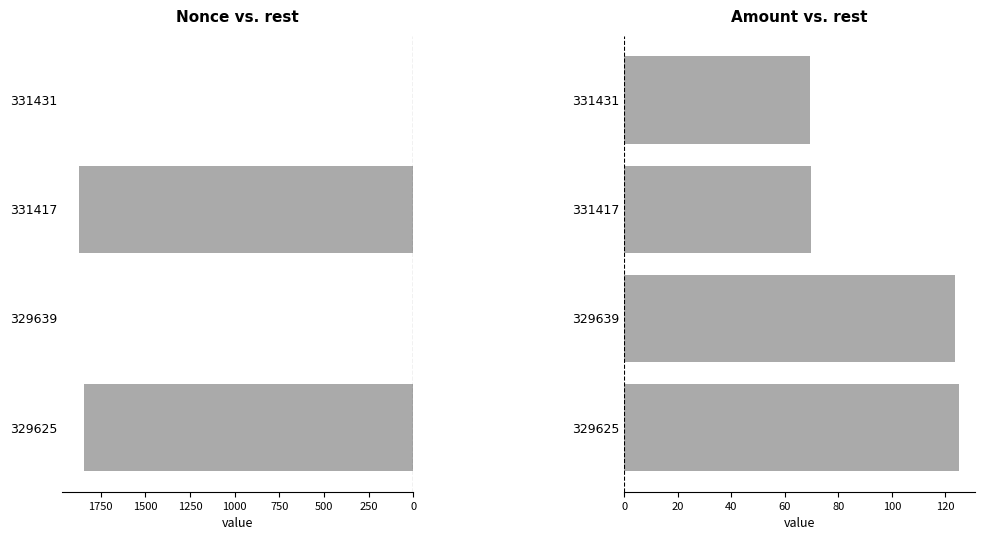

At how many categories does at least one series exceed 609?

2